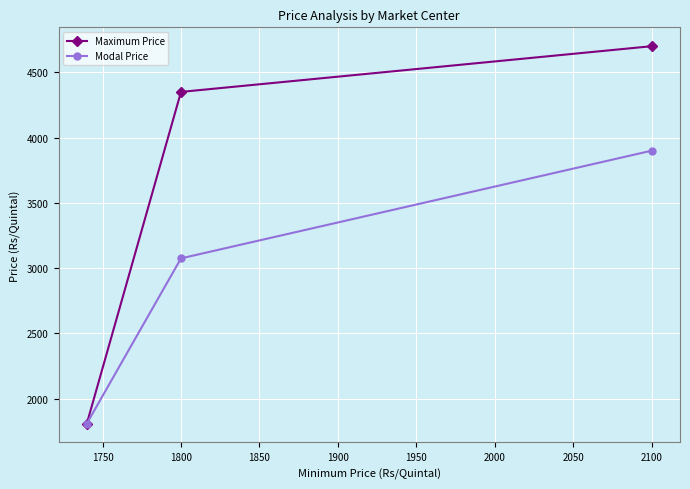

List the series in order of their peak value, highest first.

Maximum Price, Modal Price